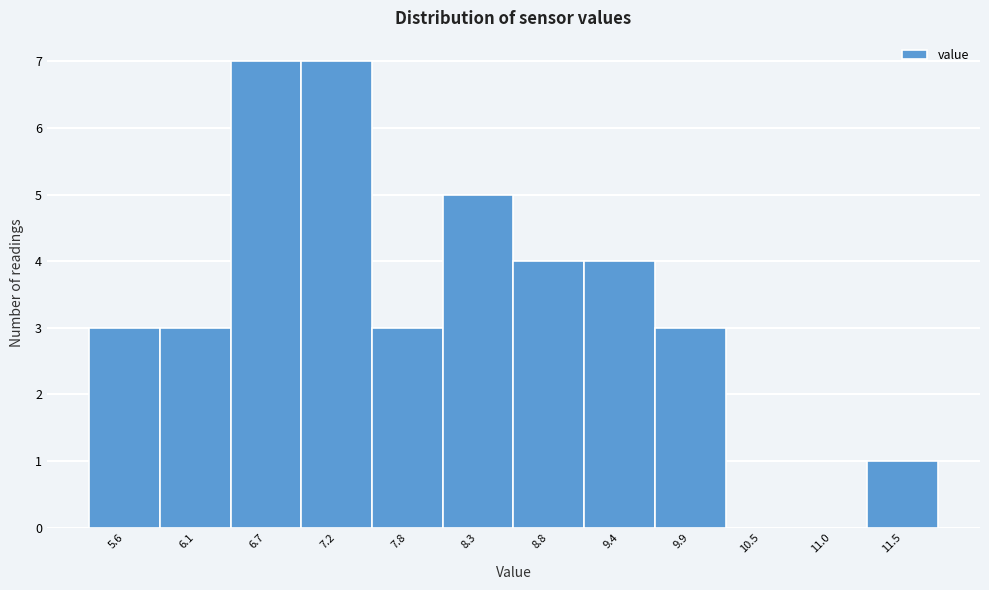

Reading right to left, what are all the values shown in this chart?

11.5=1	11.0=0	10.5=0	9.9=3	9.4=4	8.8=4	8.3=5	7.8=3	7.2=7	6.7=7	6.1=3	5.6=3